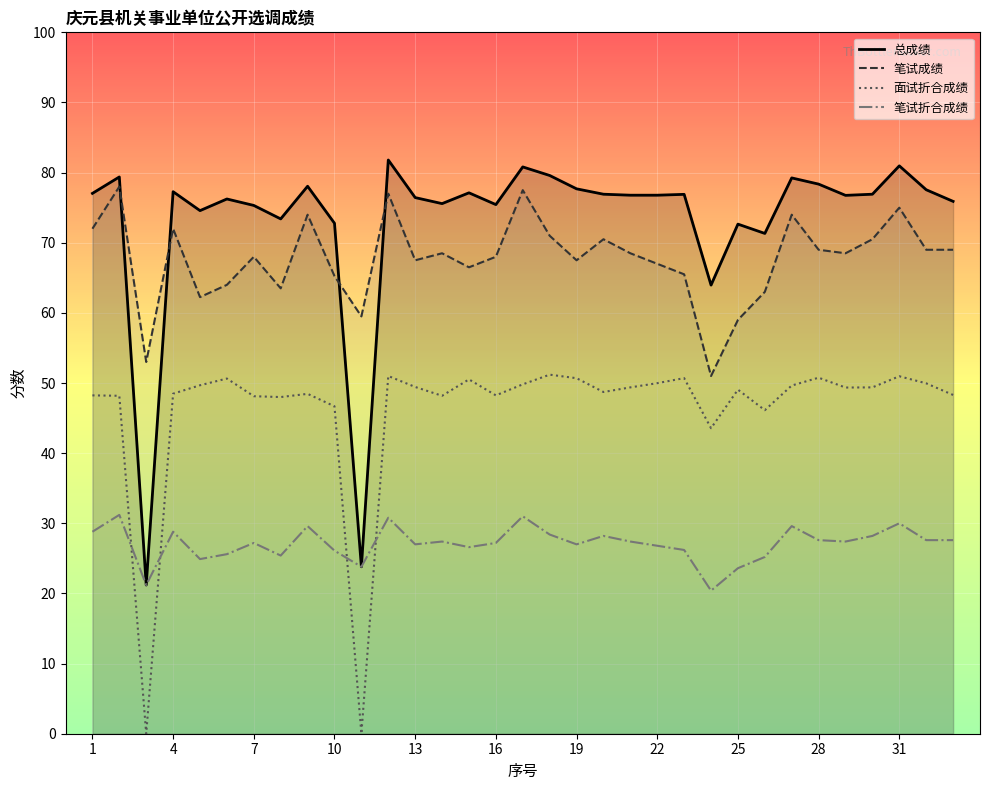

True or false: 笔试成绩_line has a value of 28.4 at 7.

False